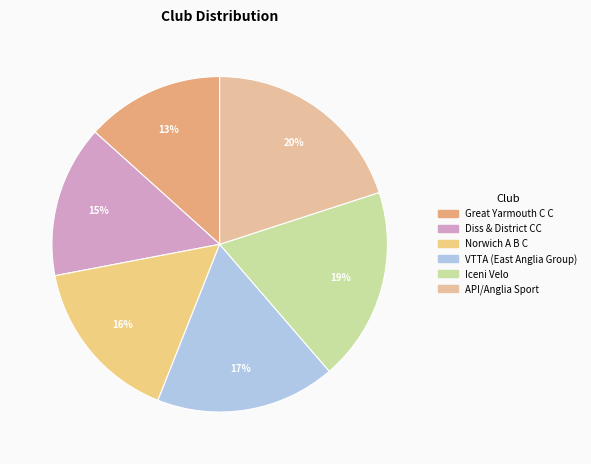

Do Iceni Velo and VTTA (East Anglia Group) together represent more than half of the pie?

No